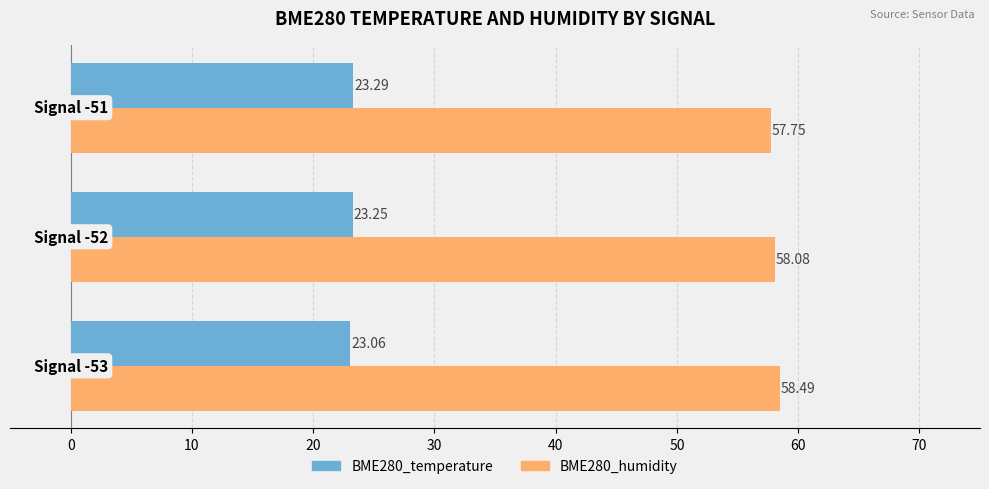

What is the minimum value shown in the chart?

23.1